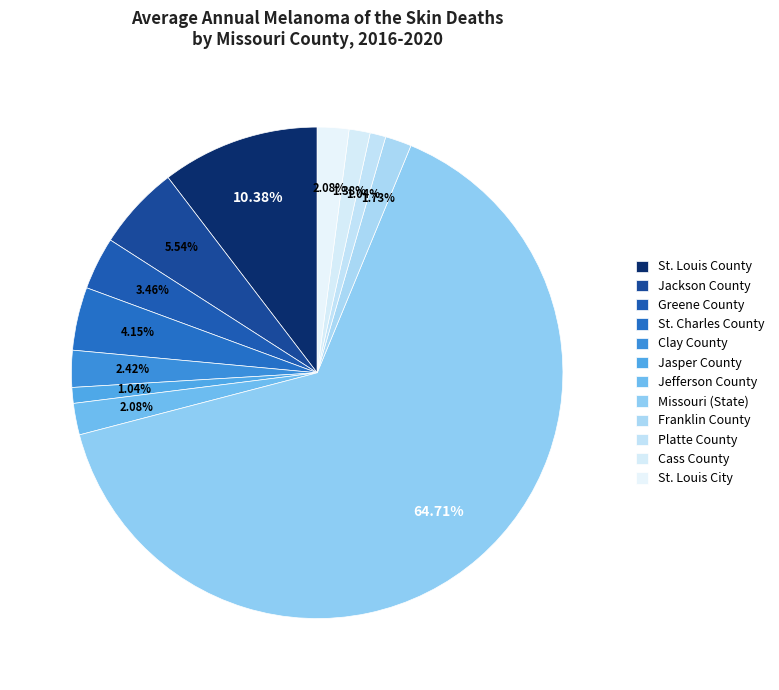

Is there any slice that represents more than half of the pie?

Yes